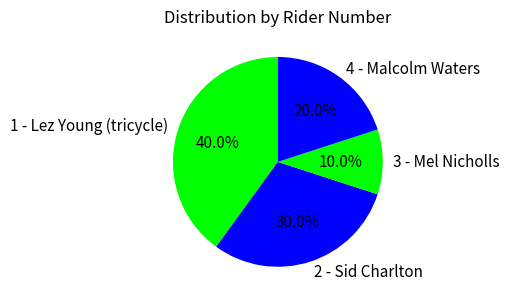

Which slice is the largest?

1 - Lez Young (tricycle)